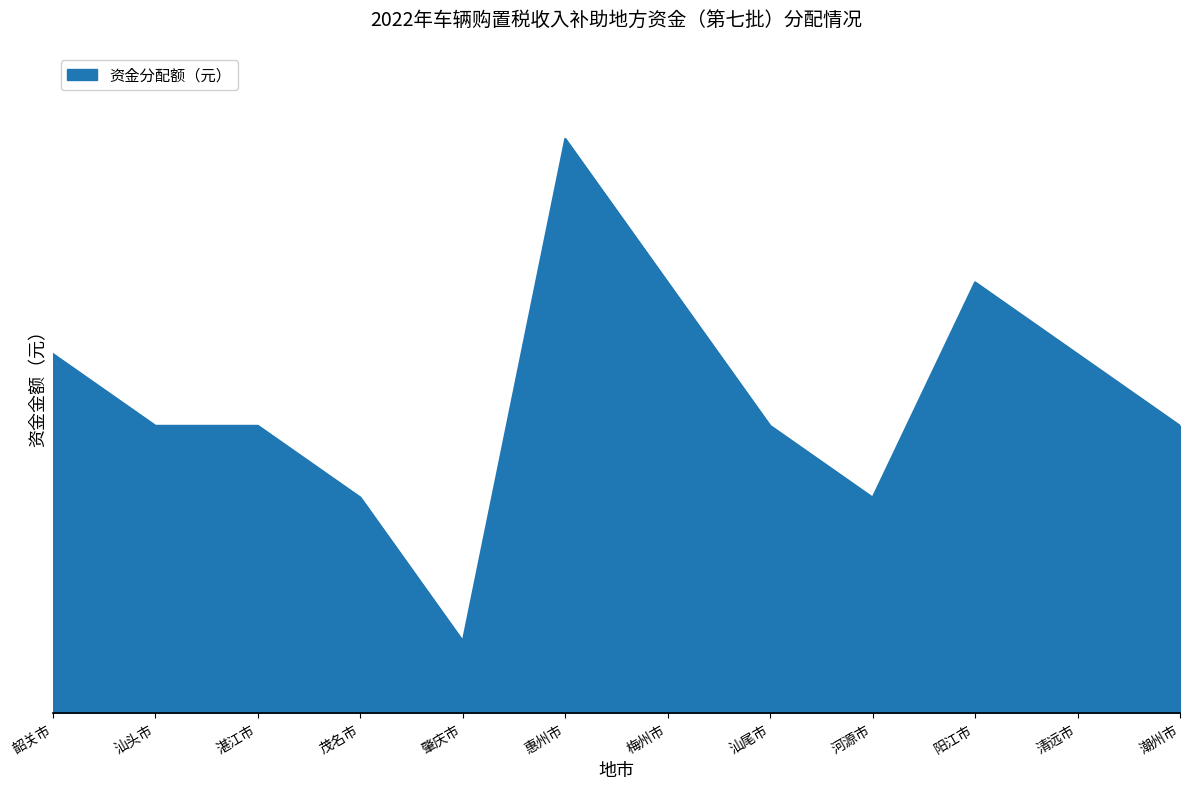

Read the value at 湛江市, to the nearest 100.

2000000